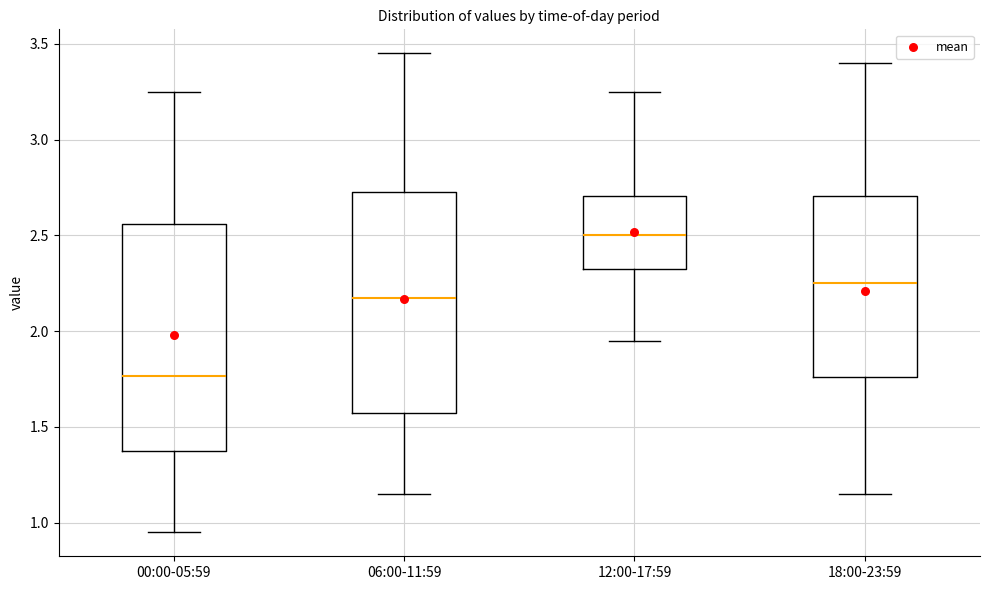

Where does the median line of the box for 06:00-11:59 sit on the y-axis? The values are not printed on the chart, so give them approximately, as read against the axis.

2.20